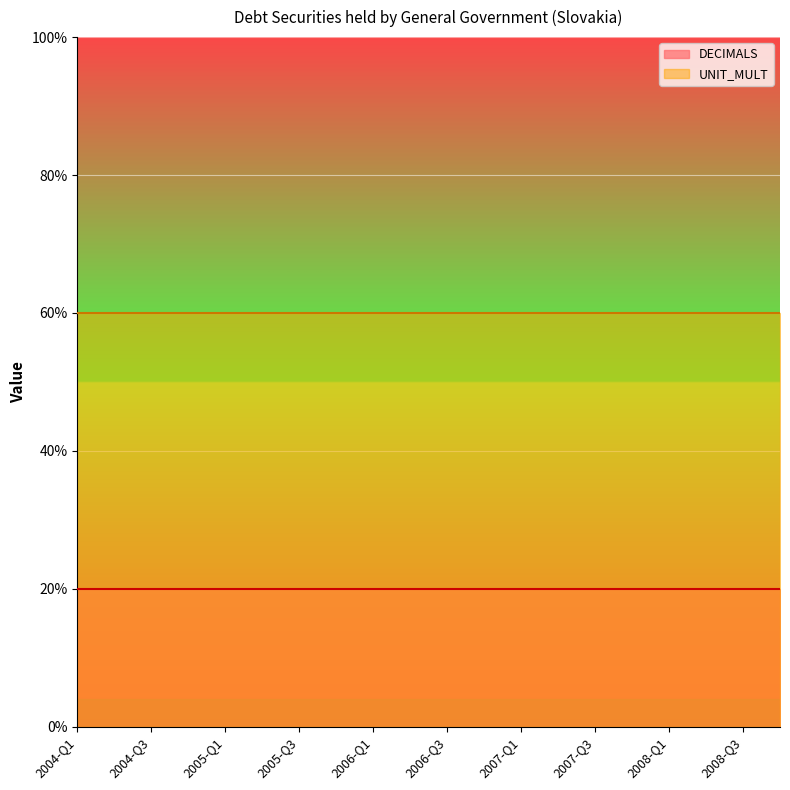

What is the maximum value shown in the chart?

6